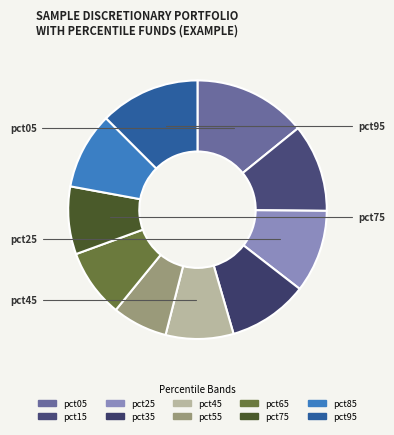

What is the largest slice in the pie chart?

pct05